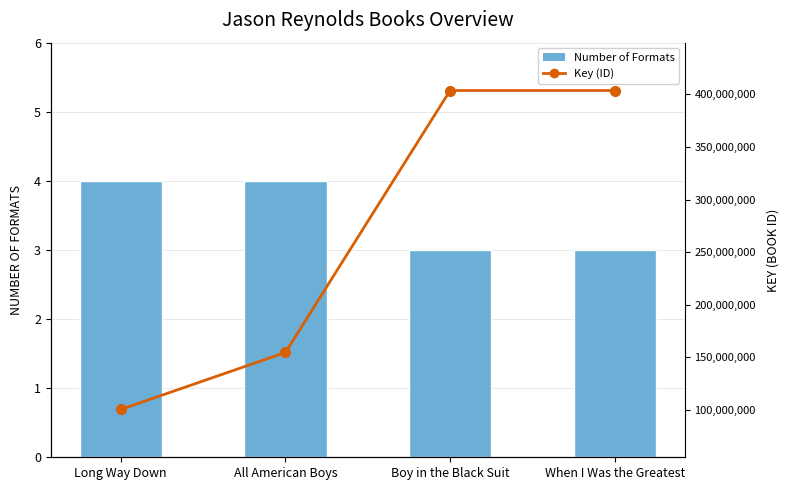

Where is Key (ID) nearest to the value 252022059?

All American Boys